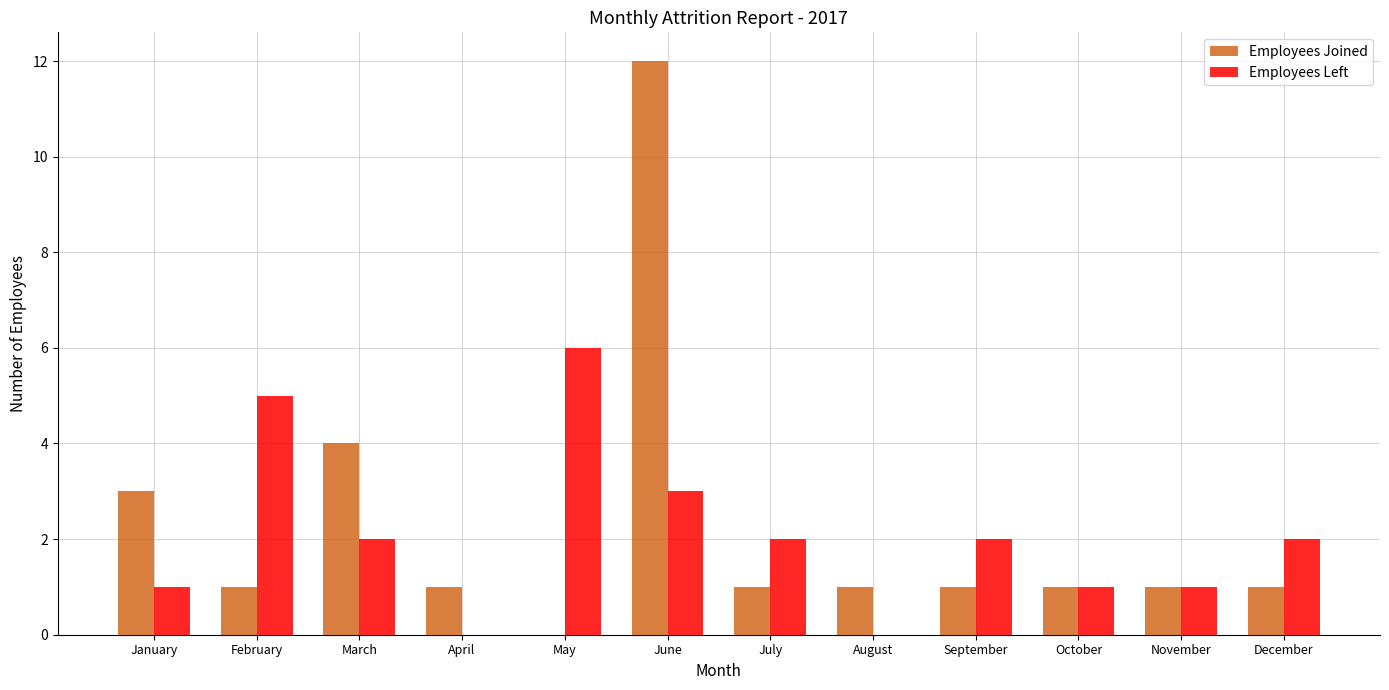

What is the difference between the Employees Left values at August and September?

2